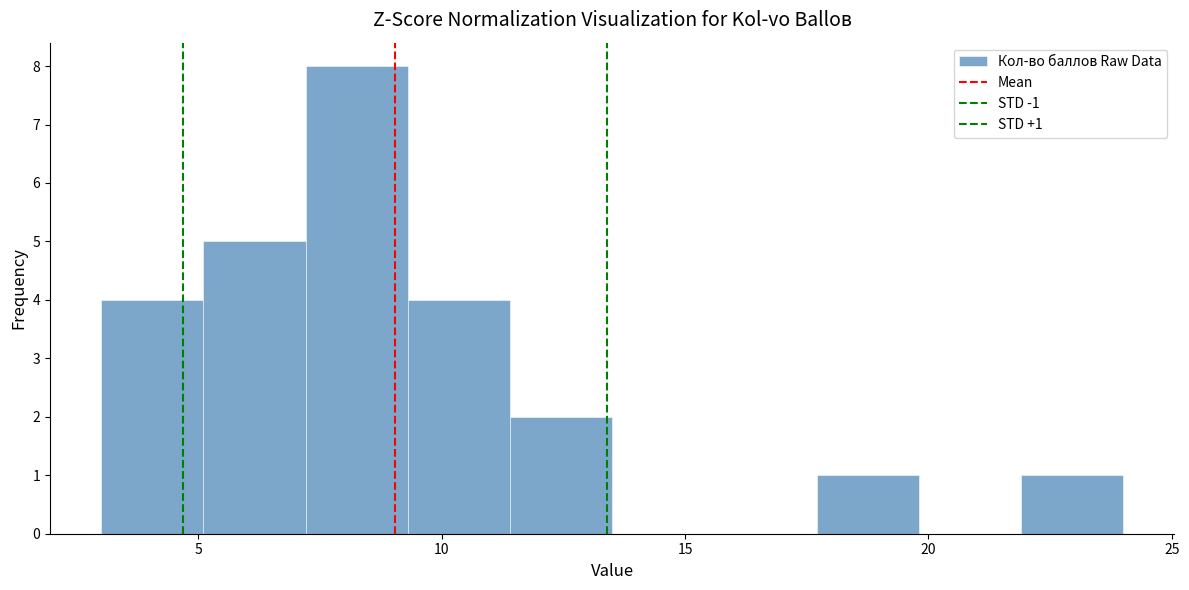

Over which range of the x-axis is the bar tallest?

7.2 to 9.3